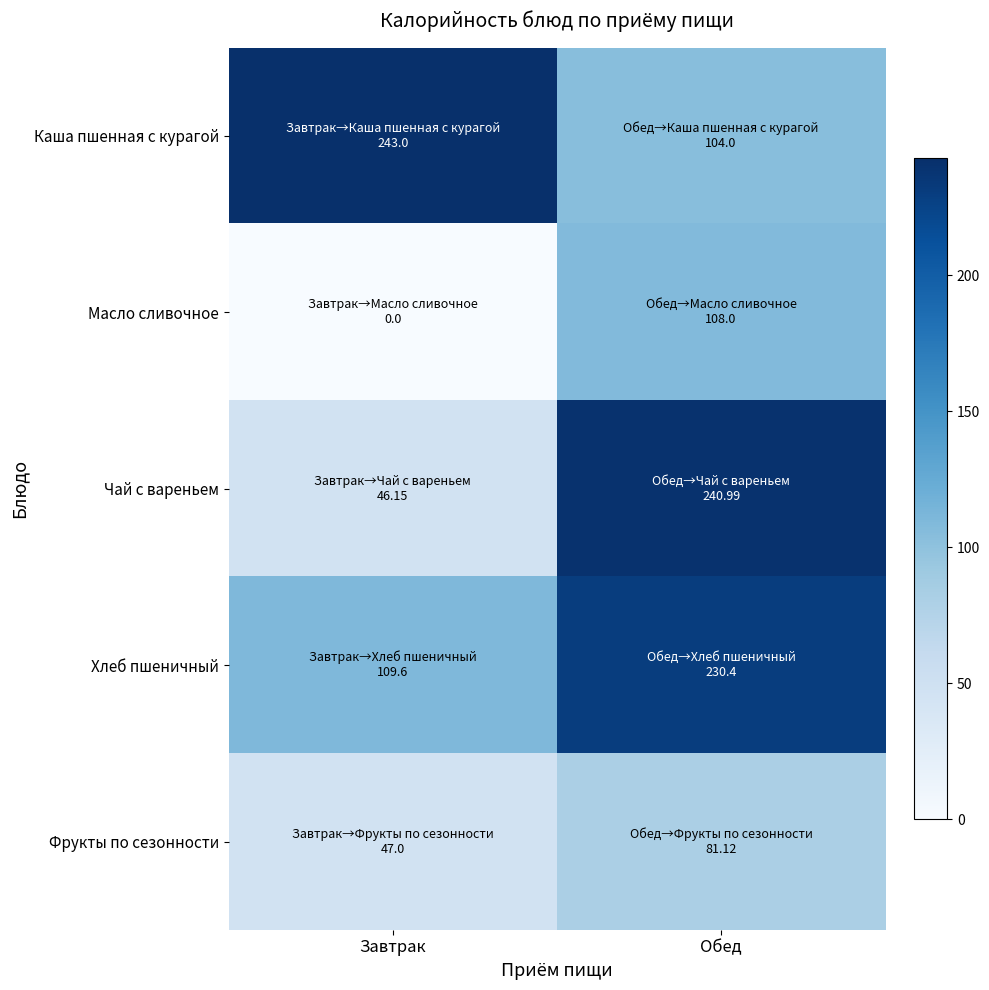

Reading left to right, what are all the values shown in this chart?

Каша пшенная с курагой: Завтрак=243.0	Обед=104.0
Масло сливочное: Завтрак=0.0	Обед=108.0
Чай с вареньем: Завтрак=46.1	Обед=241.0
Хлеб пшеничный: Завтрак=109.6	Обед=230.4
Фрукты по сезонности: Завтрак=47.0	Обед=81.1